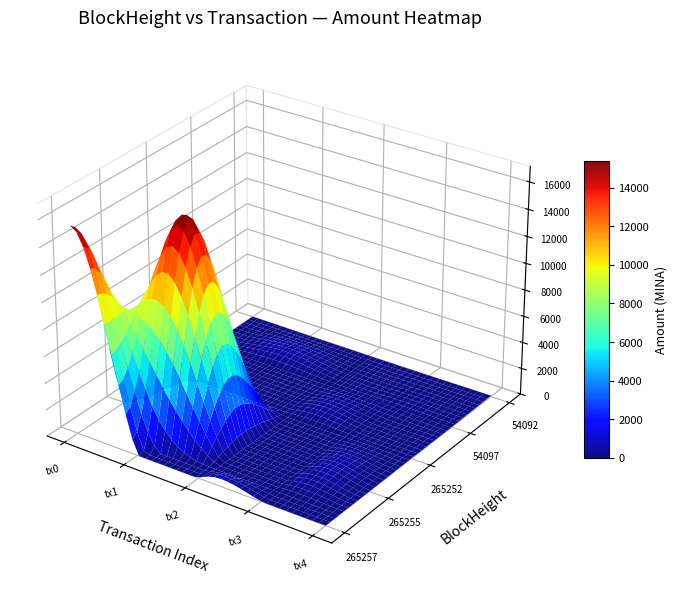

What is the sum of all 265257 values?

15436.1